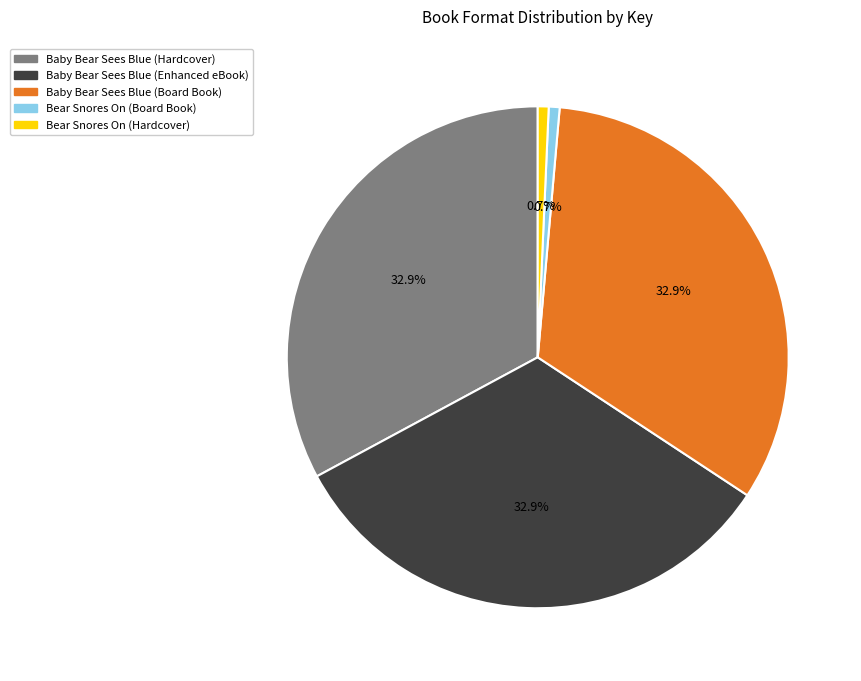

What percentage is NOT represented by Baby Bear Sees Blue (Enhanced eBook)?

67.1%